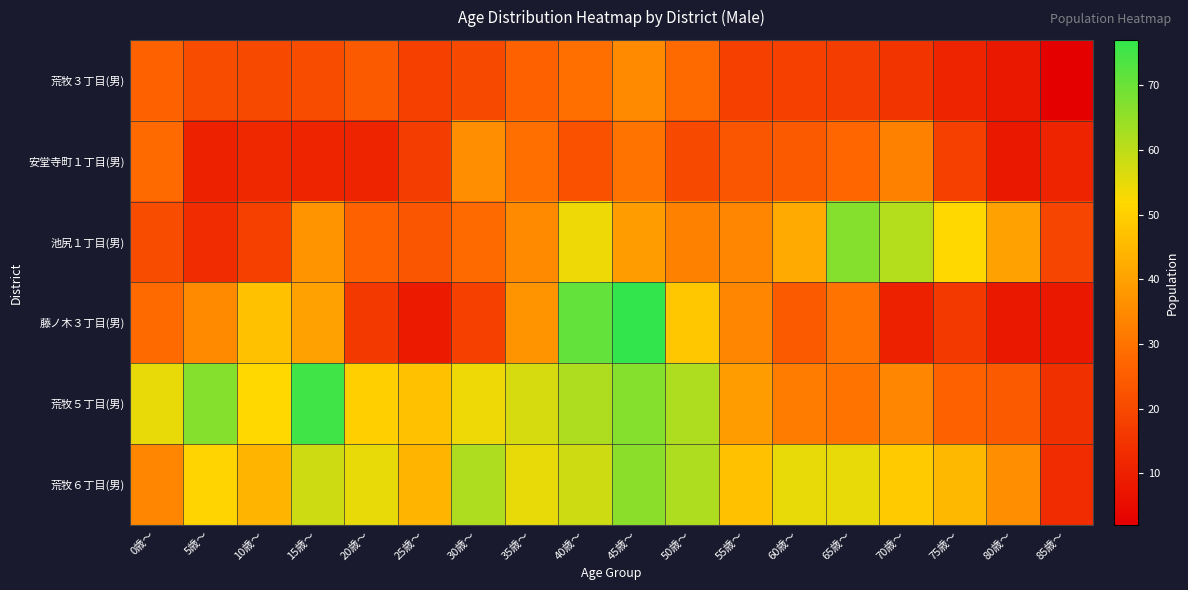

Between 45歳〜 and 50歳〜, which series saw the biggest shift?

藤ノ木３丁目(男)